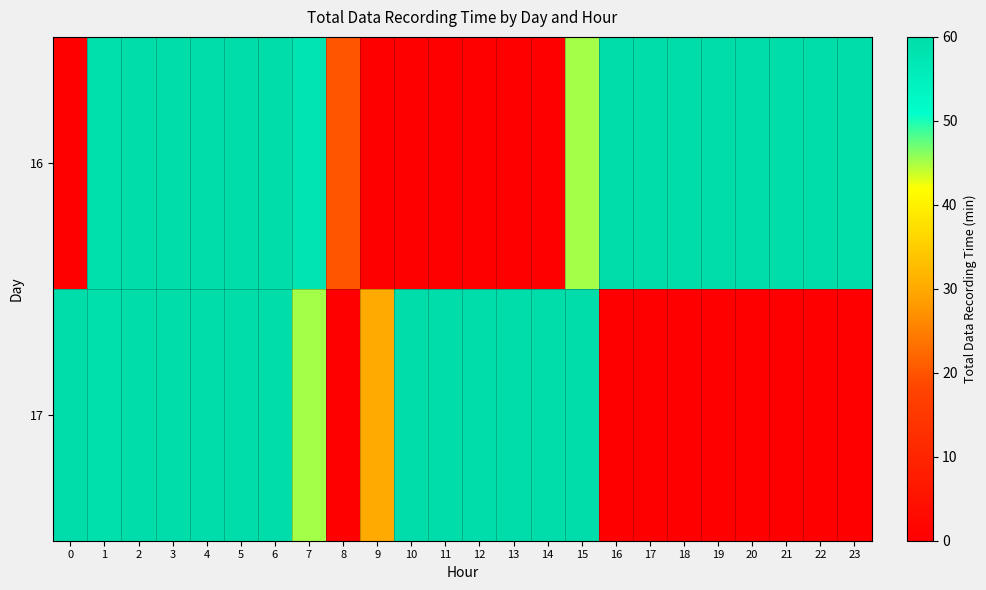

What is the total value across all series at 16?

60